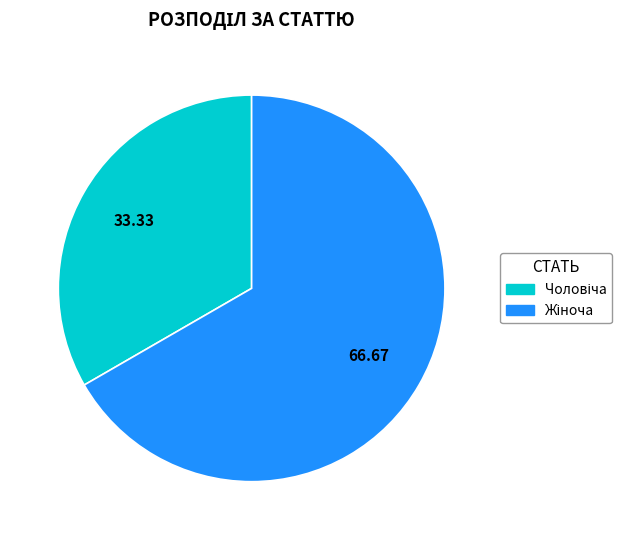

Is there a majority slice in this chart?

Yes